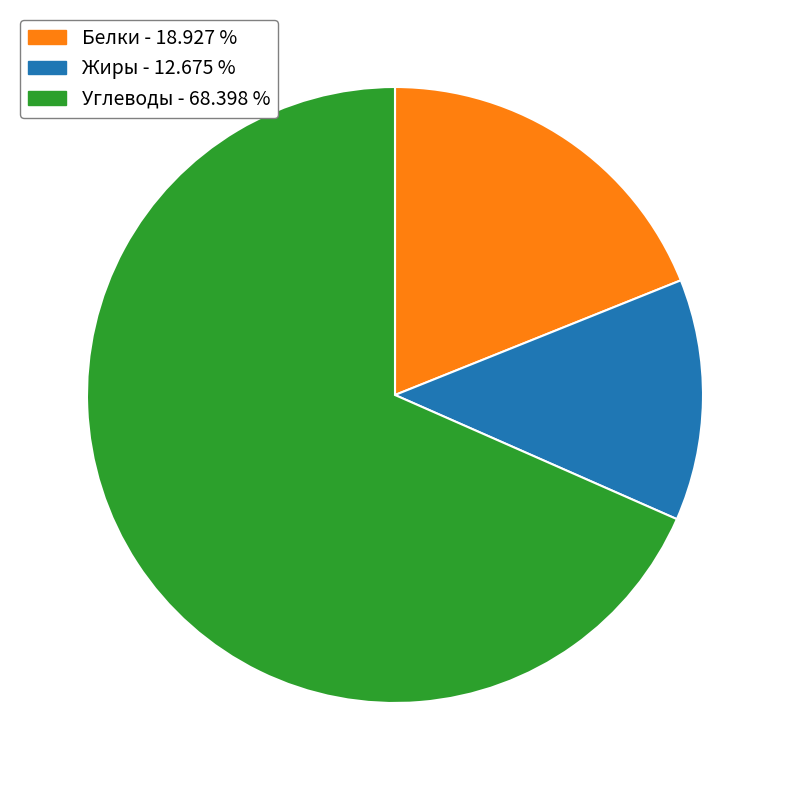

Do Жиры and Белки together represent more than half of the pie?

No